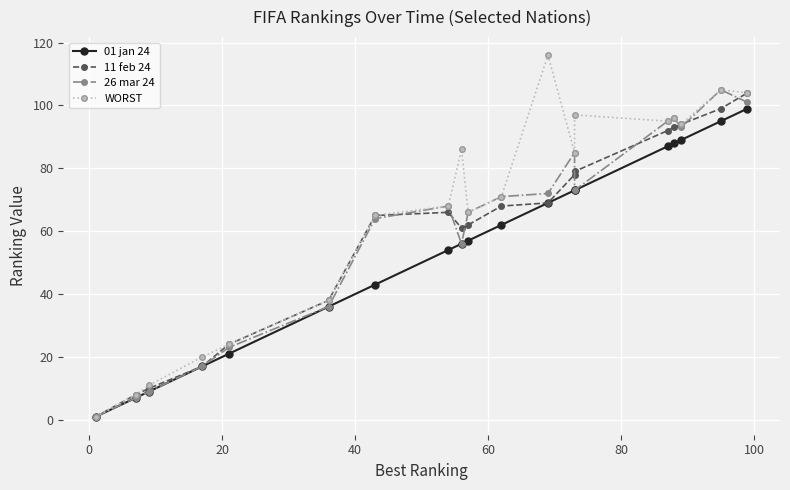

Does the chart display data point markers on the line(s)?

Yes